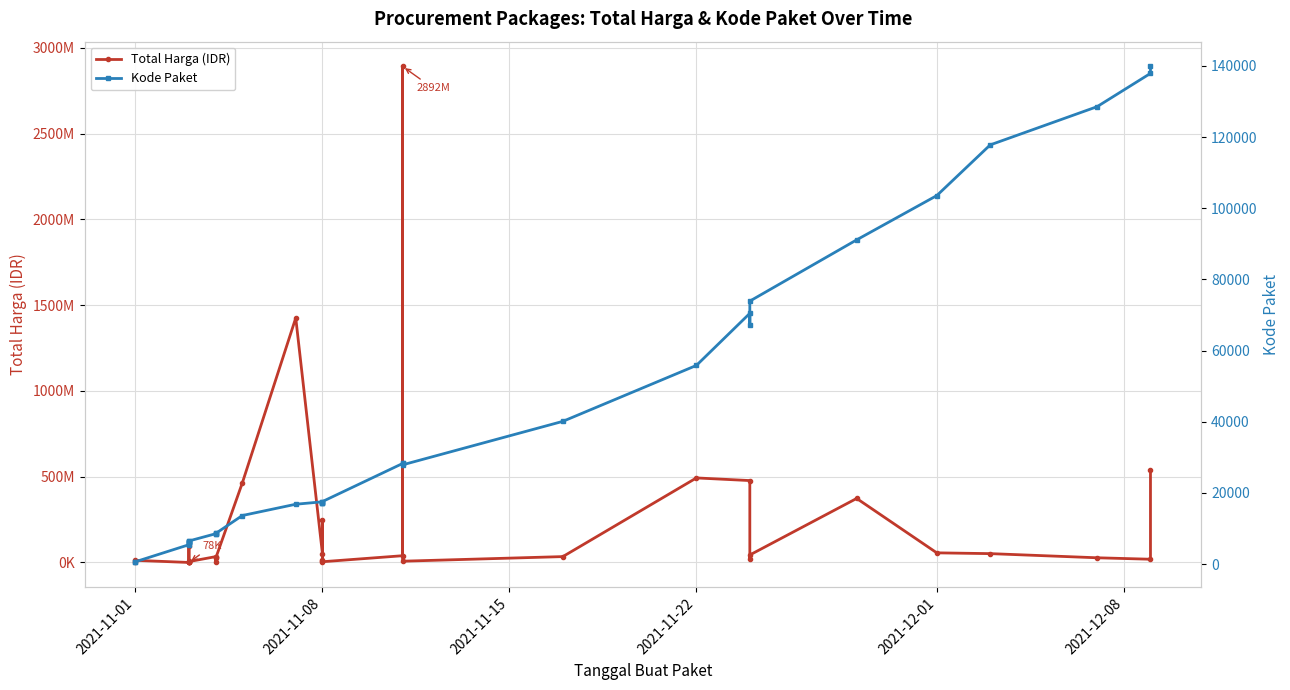

Reading right to left, what are all the values shown in this chart?

Total Harga (IDR): 541071000	18900000	27412000	51601000	56152800	373404000	43859200	19175000	477600000	493000000	34292000	7401240	2892122000	39440000	4350000	250350000	15513960	9180000	49730040	1425867900	464002100	23653000	577875	32441200	34000000	5129000	8742500	182000	4672200	265000	2772000	98772570	78000	12453900	333600
Kode Paket: 139817	137876	128516	117783	103541	91101	73894	67279	70453	55826	40112	27891	28425	28271	17580	17238	17283	17272	17509	16823	13652	8601	8668	8646	8530	6503	6397	6350	6300	6246	6214	5997	5449	675	464